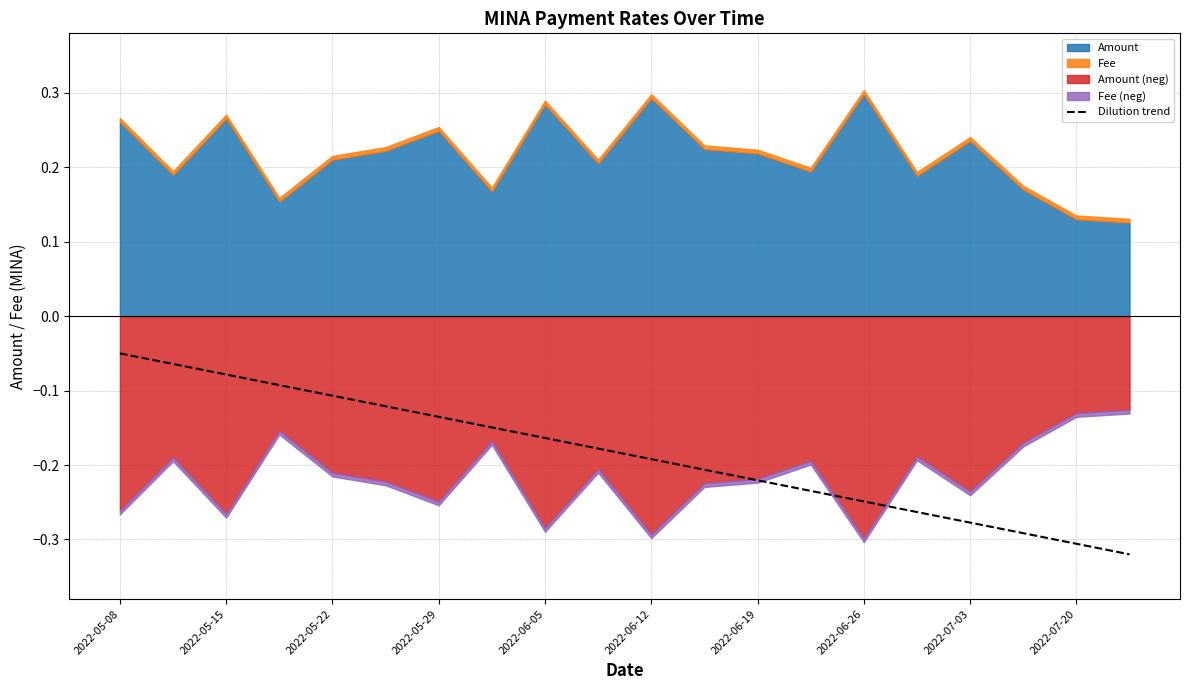

True or false: the data has more than 1 interior local peaks.

False